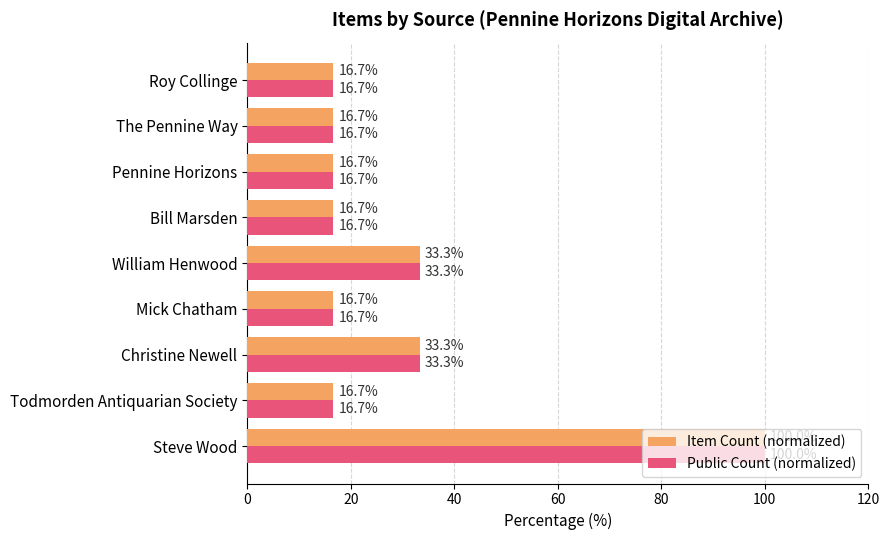

What is the minimum value for Item Count (normalized)?

16.7